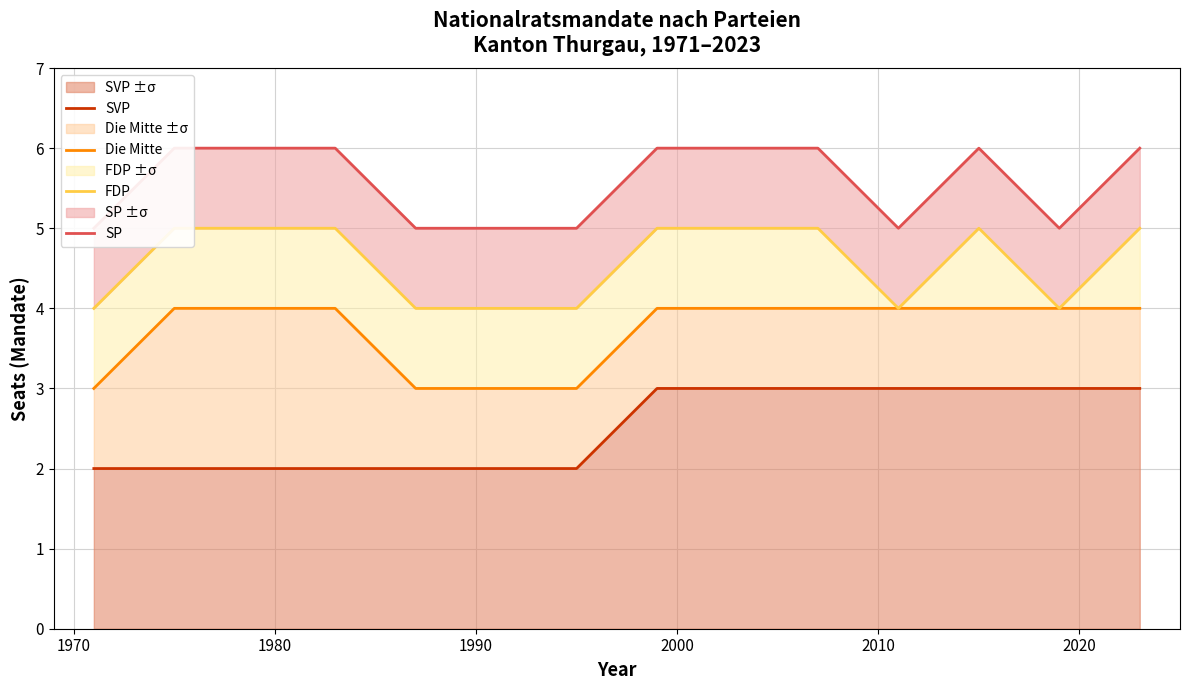

List the series in order of their overall mean, highest first.

SP, FDP, Die Mitte, SVP